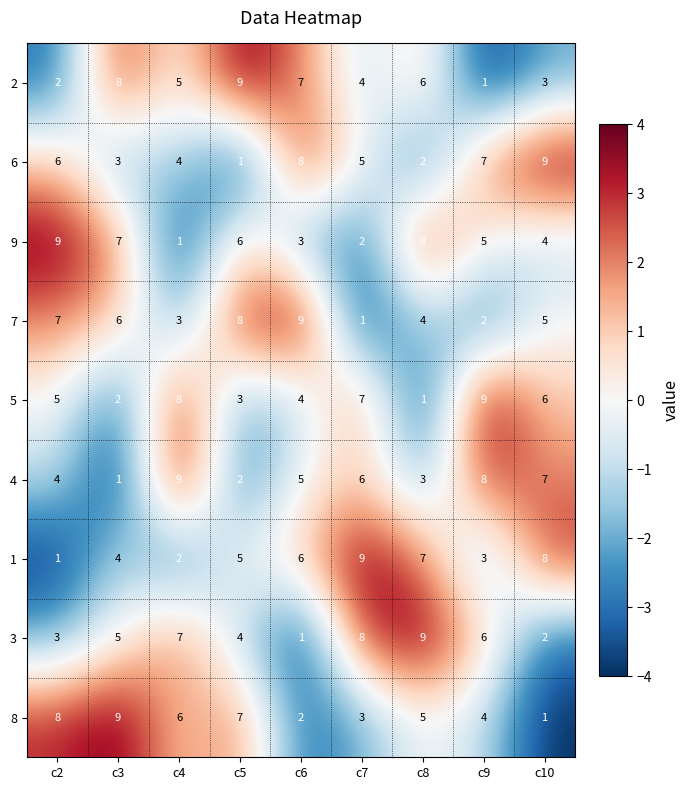

At which label does 2 reach its minimum?

c9